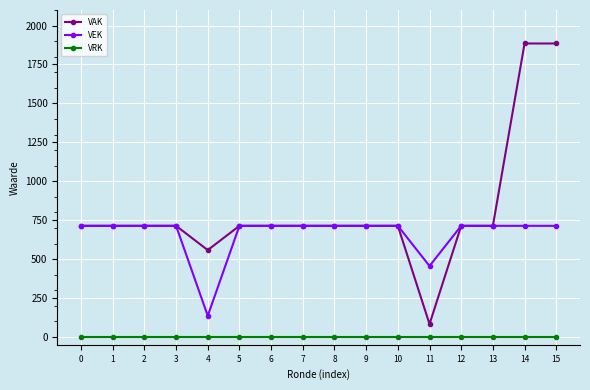

Reading left to right, transcribe all the data shown in this chart.

VAK: 714	714	714	714	558	714	714	714	714	714	714	83	714	714	1885	1885
VEK: 714	714	714	714	136	714	714	714	714	714	714	456	714	714	714	714
VRK: 0	0	0	0	0	0	0	0	0	0	0	0	0	0	0	0